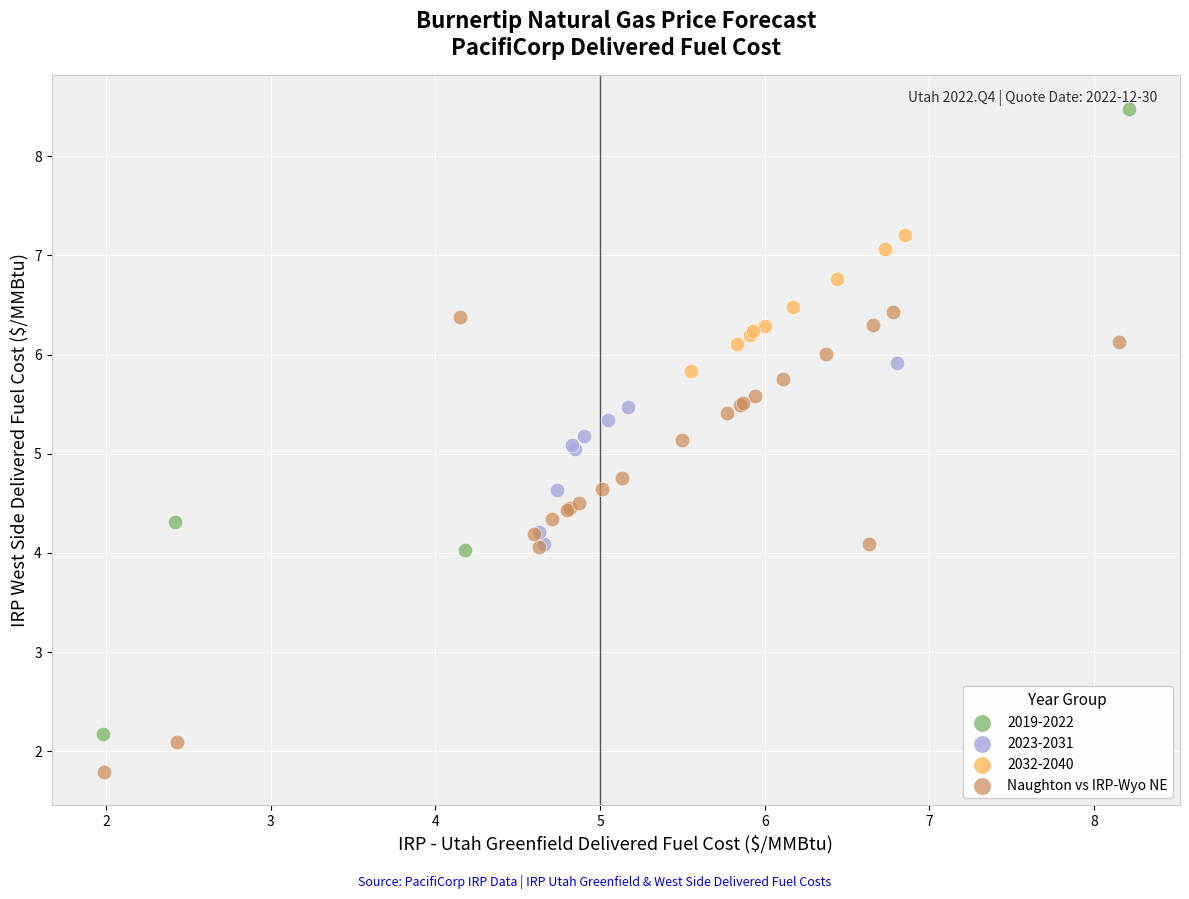

Which series has the largest Y range (max minus min)?

2019-2022